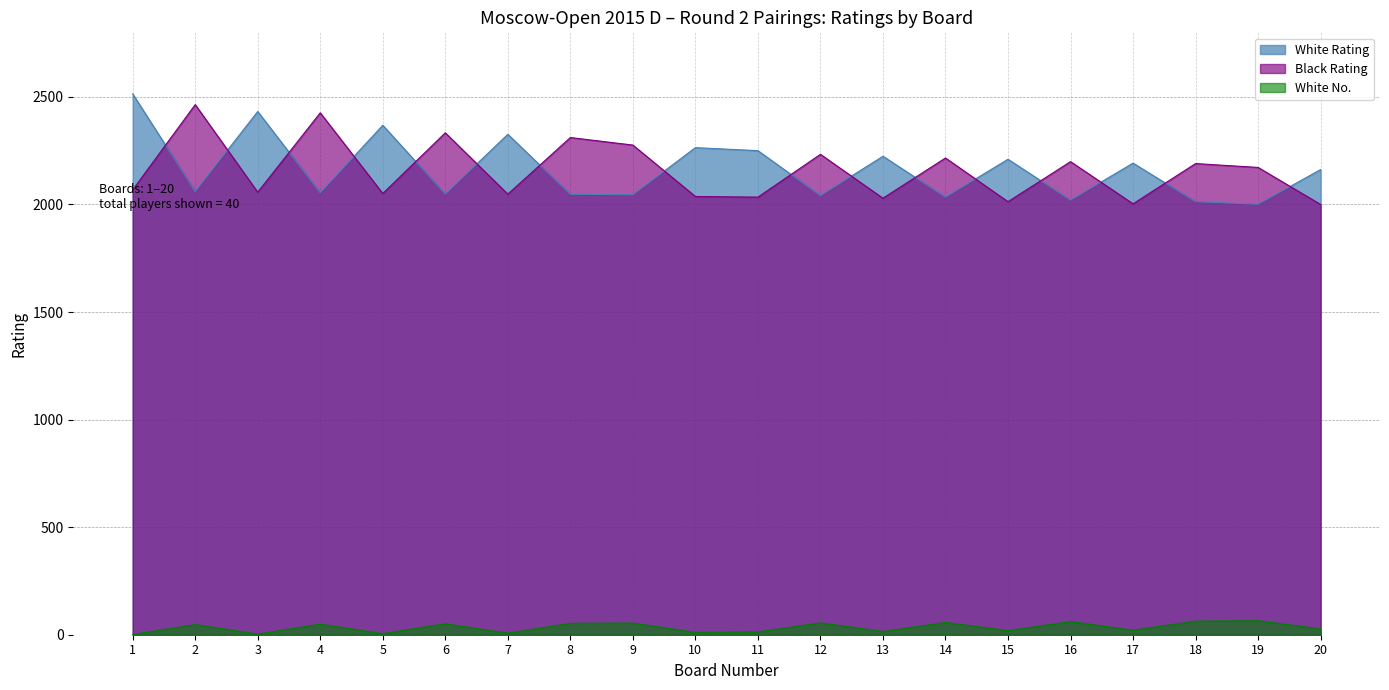

The White Rating series shows 2650 at 16. True or false?

False